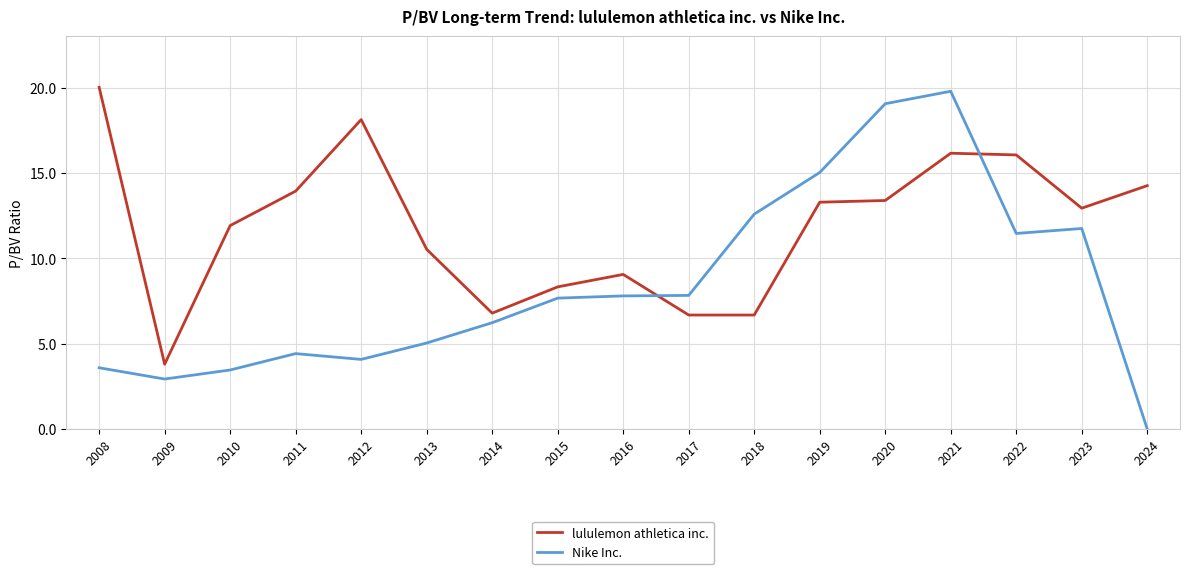

After their last crossing, which series has the higher values: Nike Inc. or lululemon athletica inc.?

lululemon athletica inc.